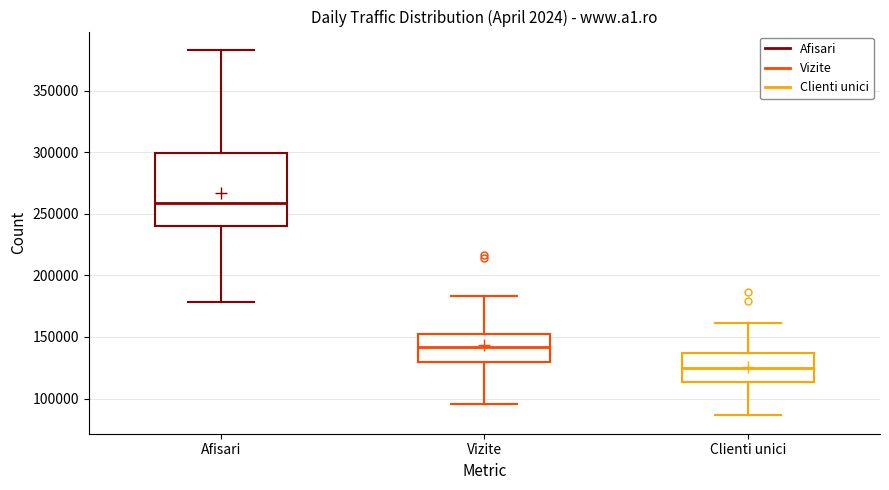

Comparing the boxes themselves (not the whiskers), which one is the tallest?

Afisari